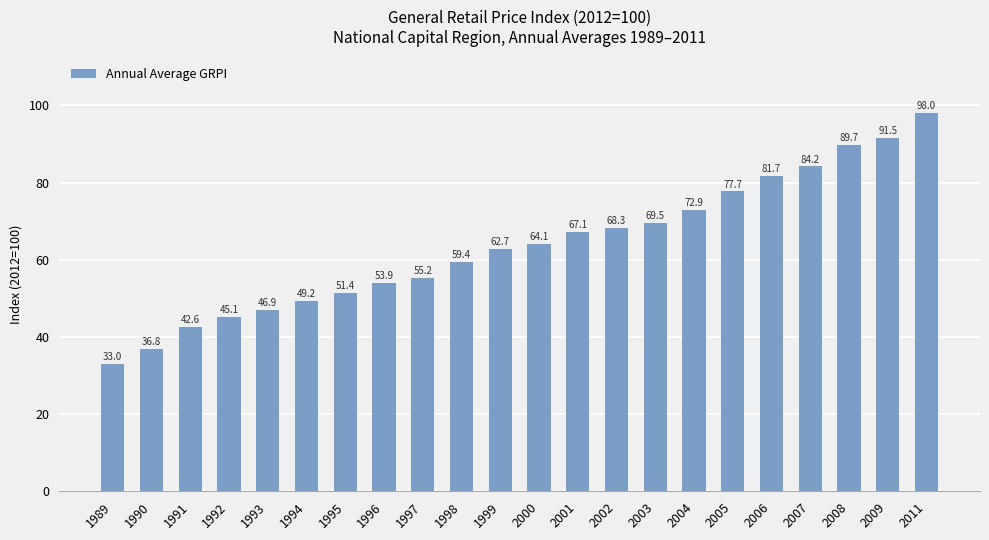

What is the change in value from 1992 to 1993?

+1.8